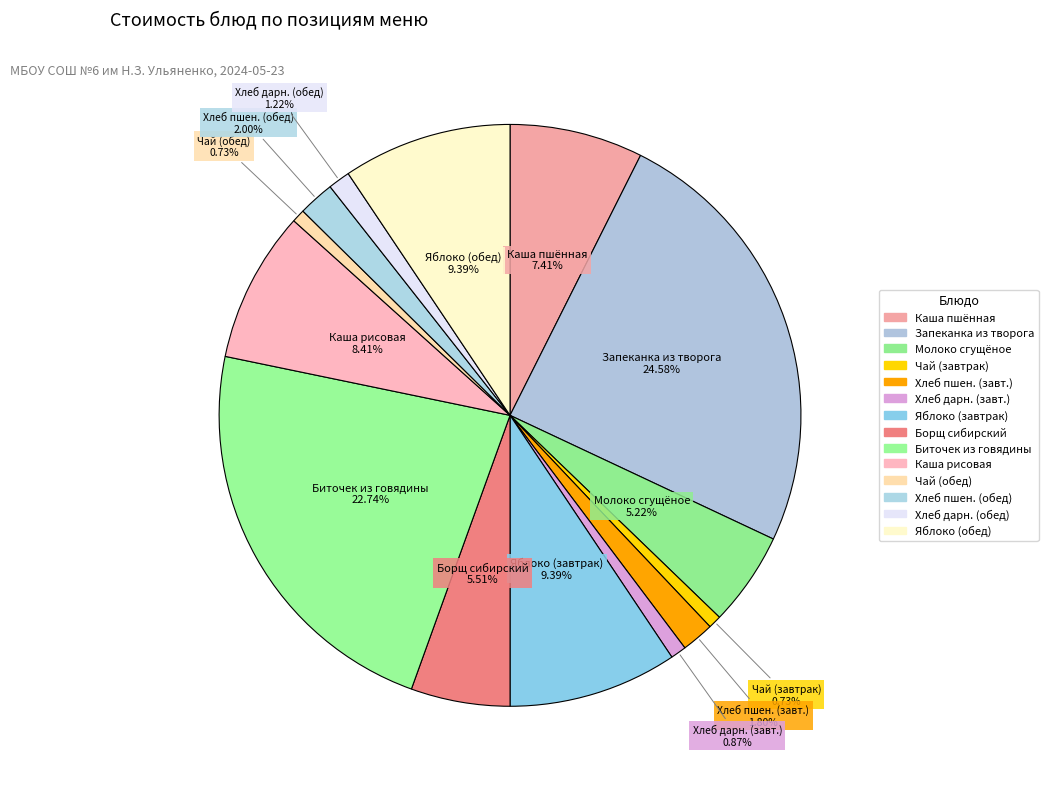

Count the number of slices in the pie.

14